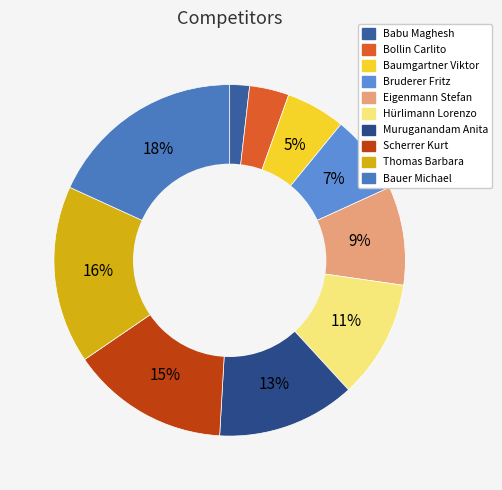

Does any single category account for the majority?

No